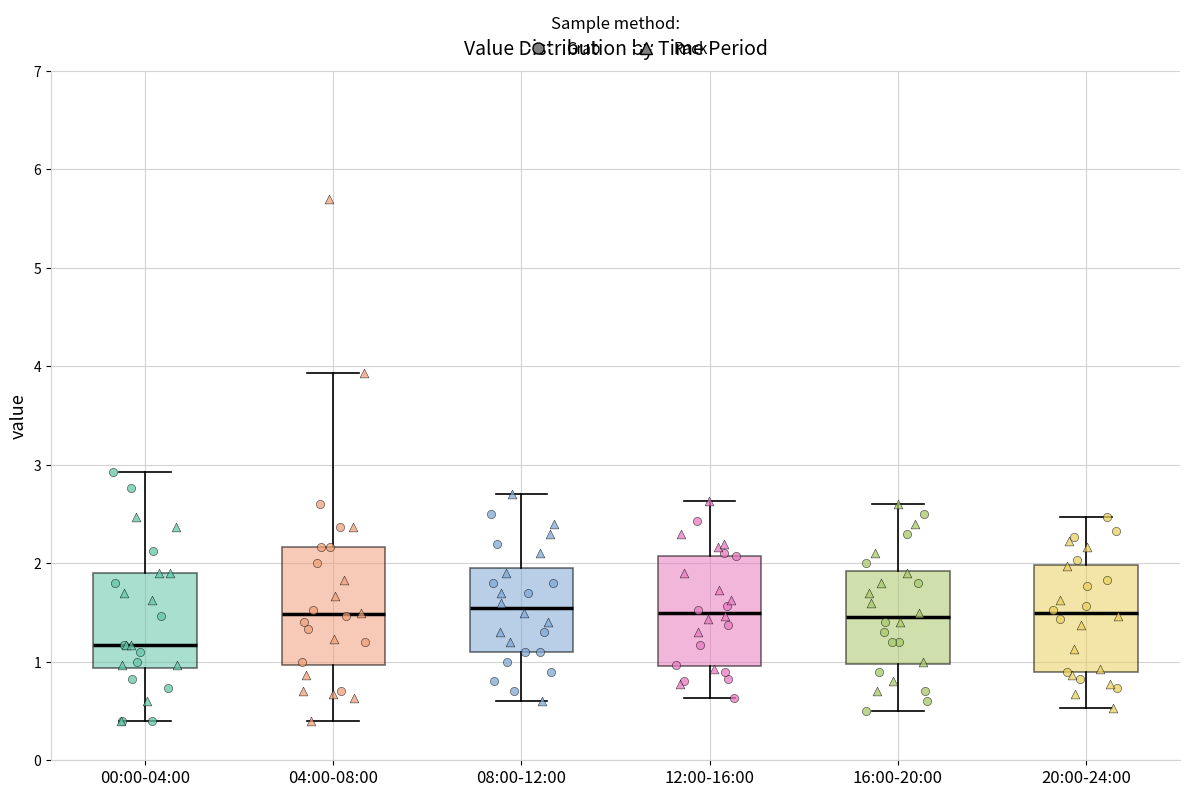

Which box's median line is the lowest?

00:00-04:00